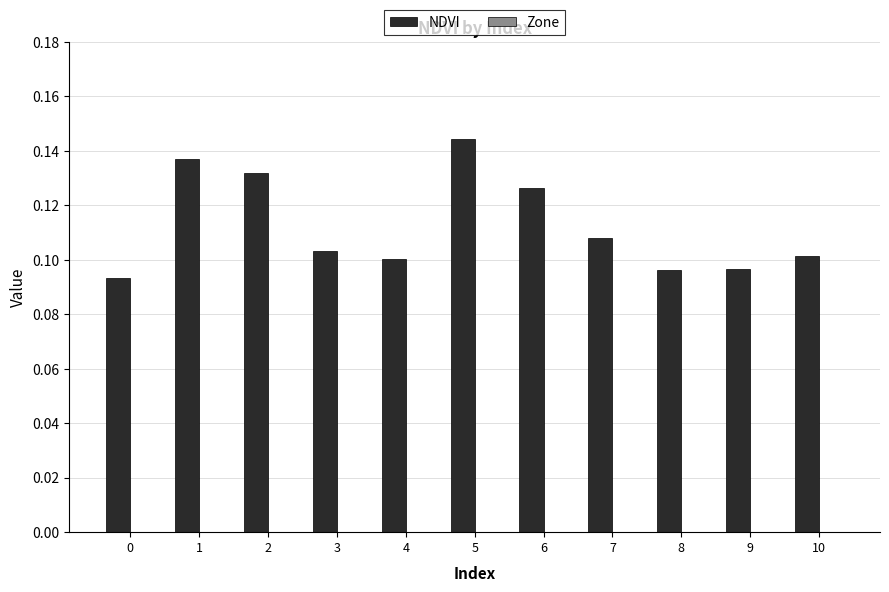

The value at 2 is 0.1. True or false?

True